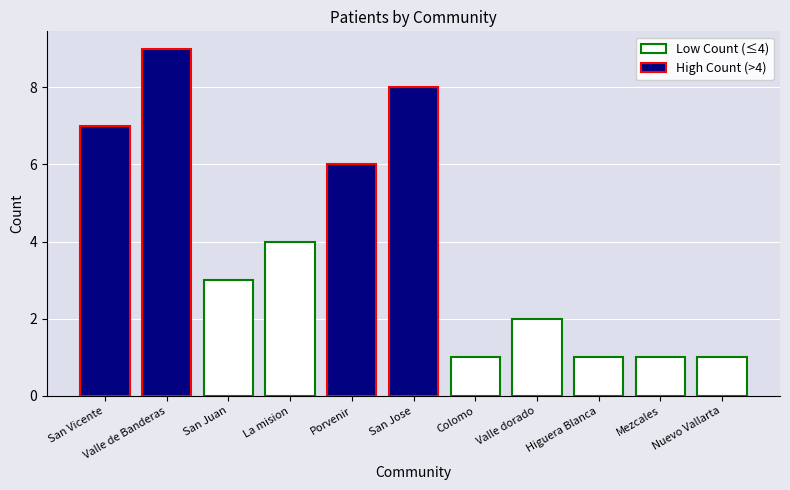

How many series are shown in this chart?

1